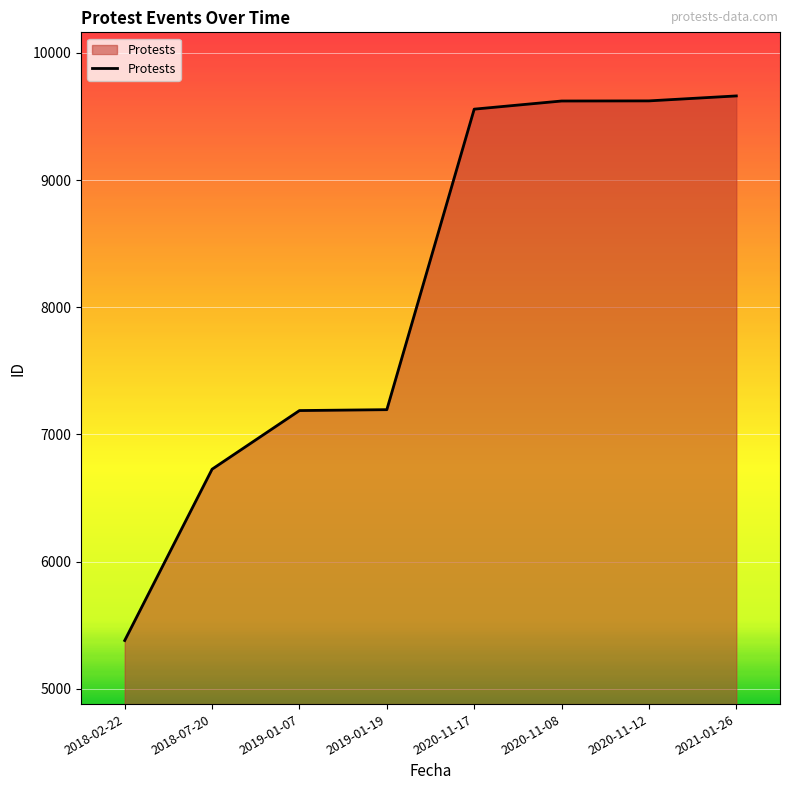

The chart shows a value of 9506 at 2019-01-07. True or false?

False